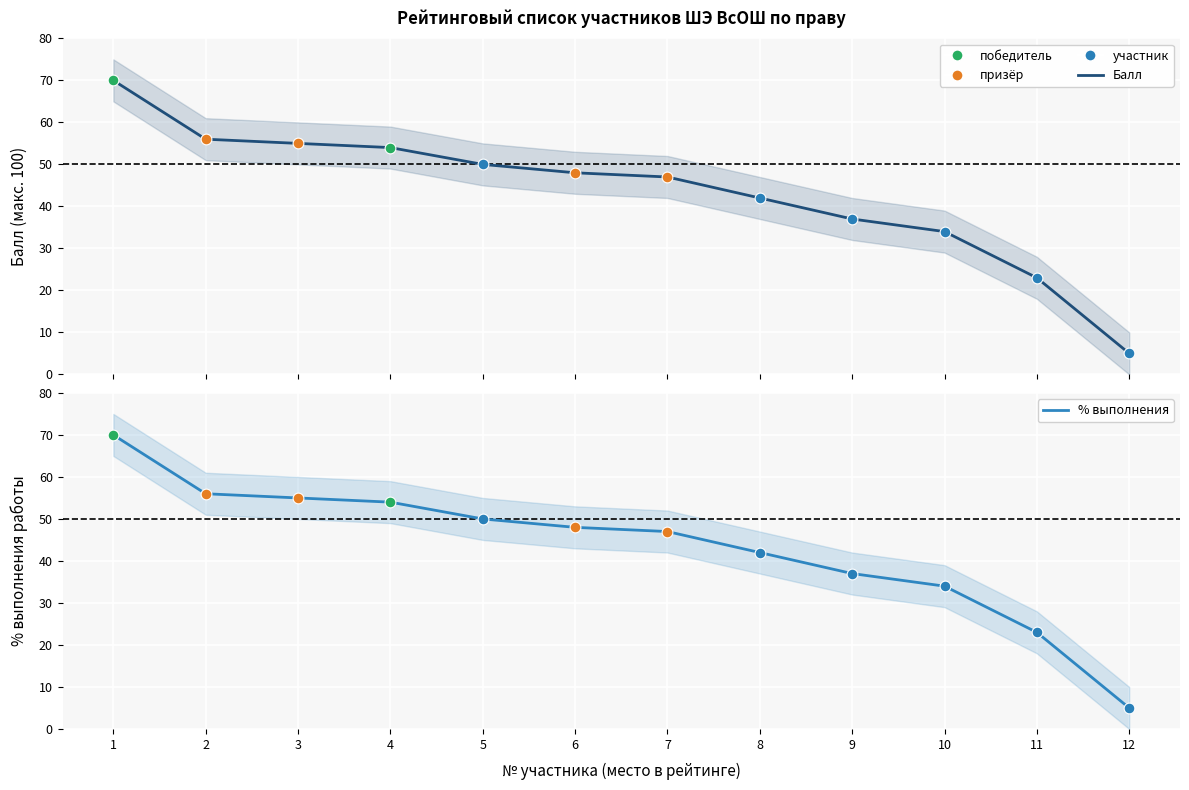

What is the total value across all series at 1?

140